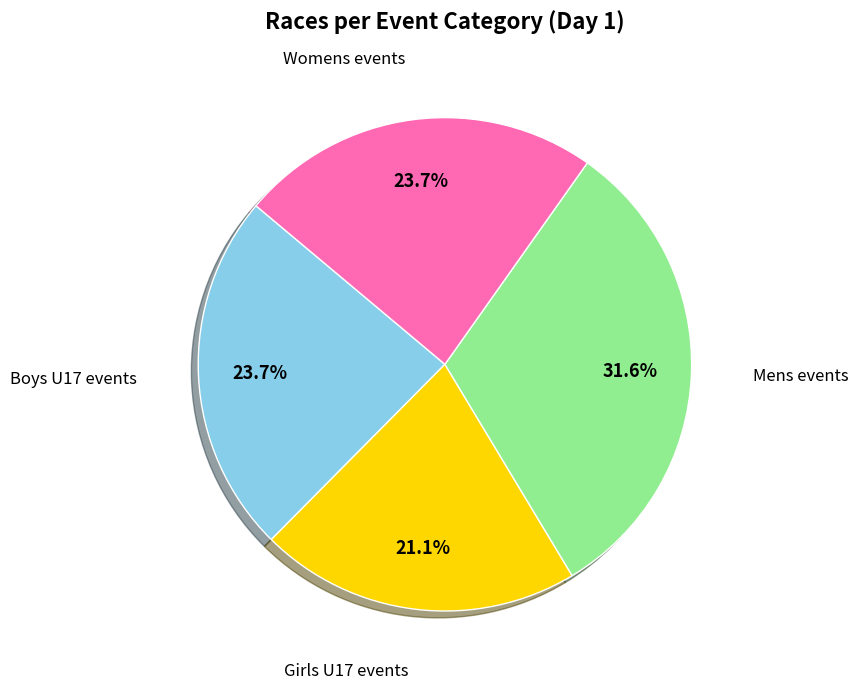

What is the ratio of the value at Girls U17 events to the value at Boys U17 events?

0.9